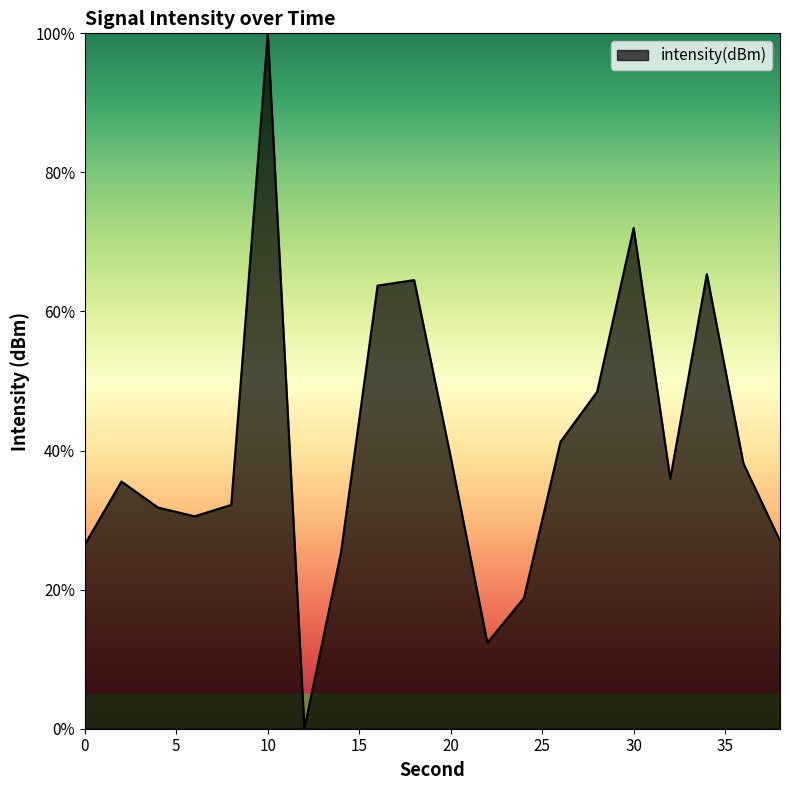

What is the maximum value shown in the chart?

100.0